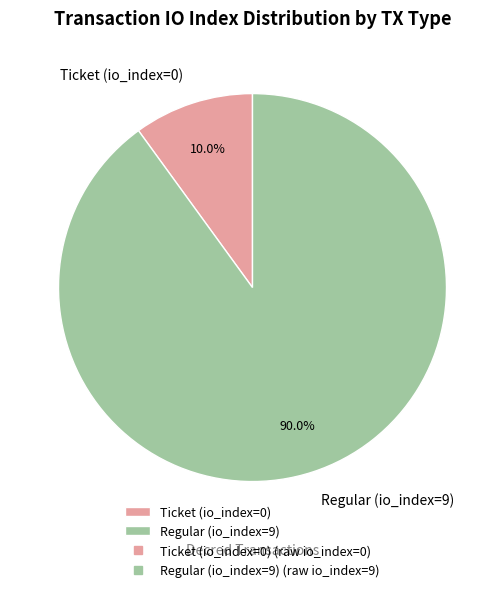

The Ticket (io_index=0) slice represents 1% of the pie. True or false?

False